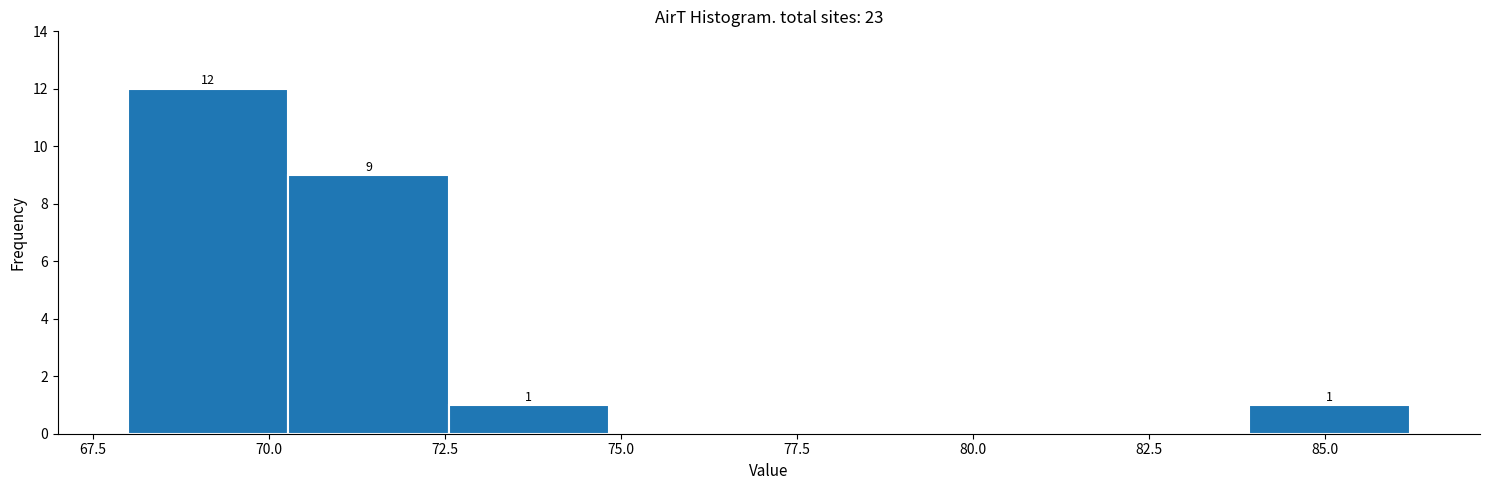

Which range on the x-axis has the tallest bar?

68.0 to 70.5